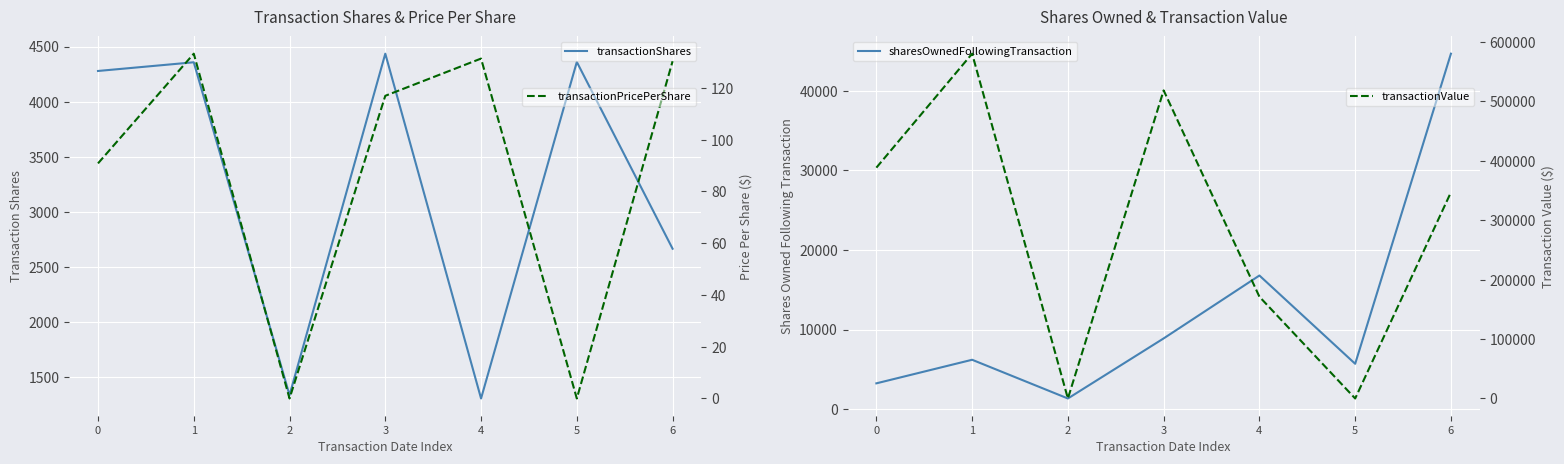

The transactionPricePerShare series shows 211.8 at 4. True or false?

False